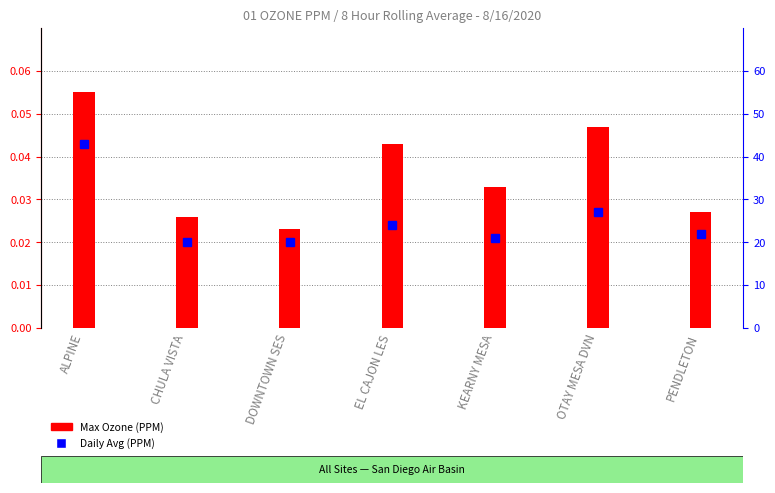

Reading left to right, list all the values displayed in this chart.

Max Ozone (PPM): 0.1	0.0	0.0	0.0	0.0	0.0	0.0
Daily Avg (PPM): 0.0	0.0	0.0	0.0	0.0	0.0	0.0